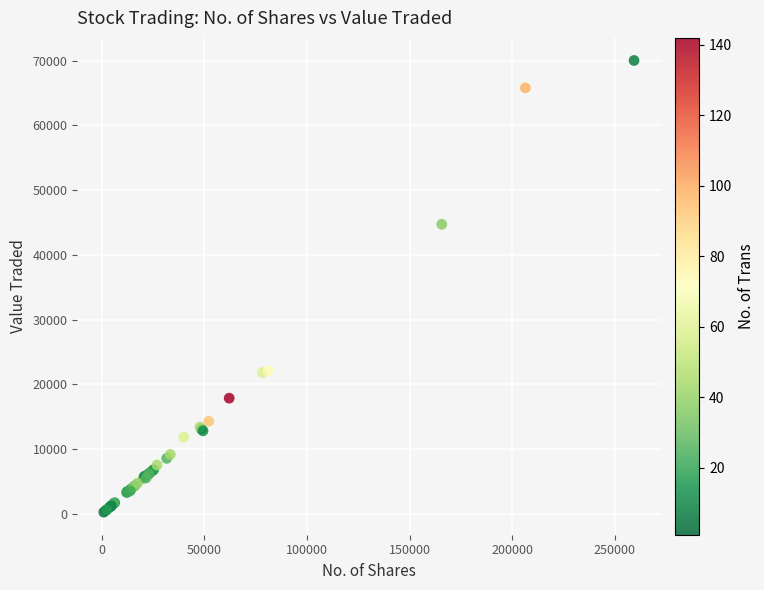

What Y value in the scatter plot is closest to 35149?

44733